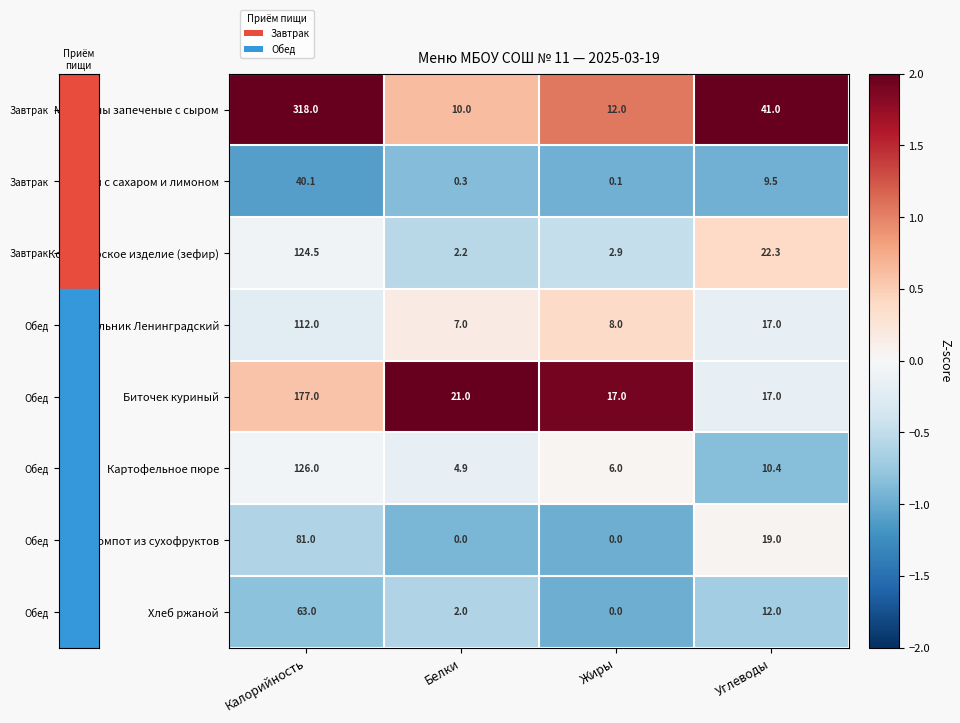

What is the sum of the Картофельное пюре values at Углеводы and Калорийность?

136.4